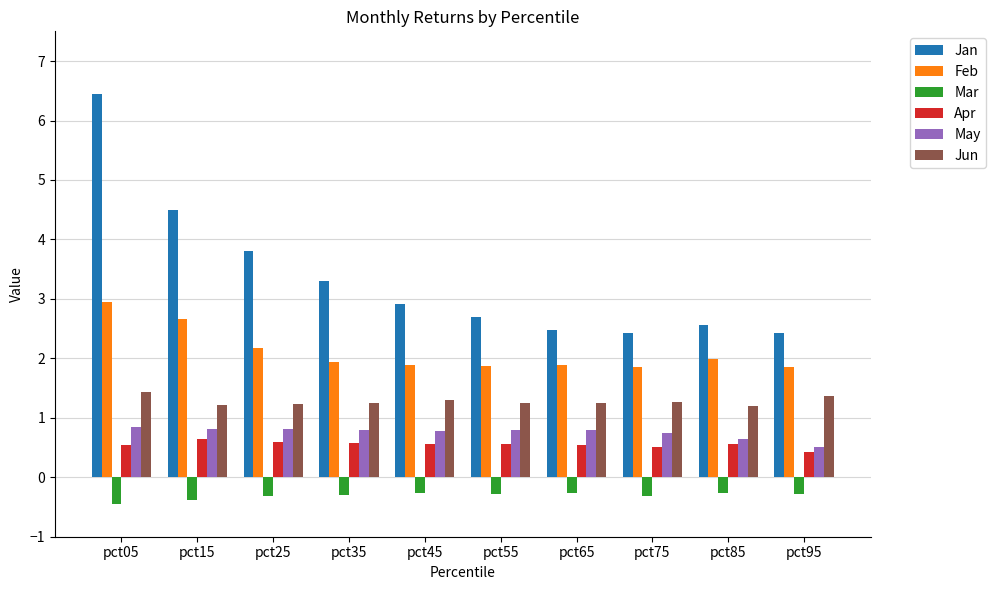

Rank the series by their maximum value, from lowest to highest.

Mar, Apr, May, Jun, Feb, Jan